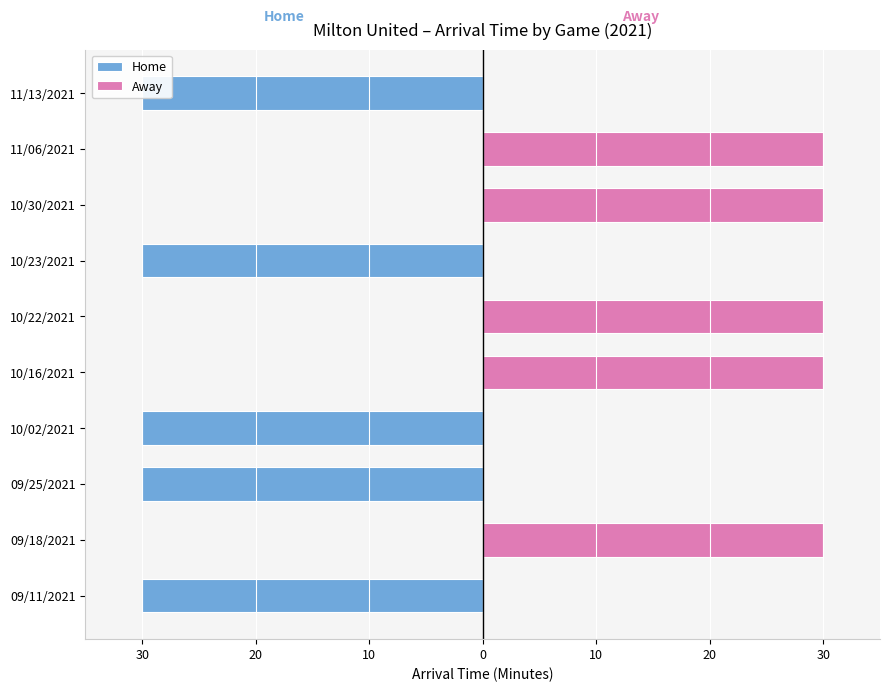

The value of Home at 10/22/2021 is 0. True or false?

True